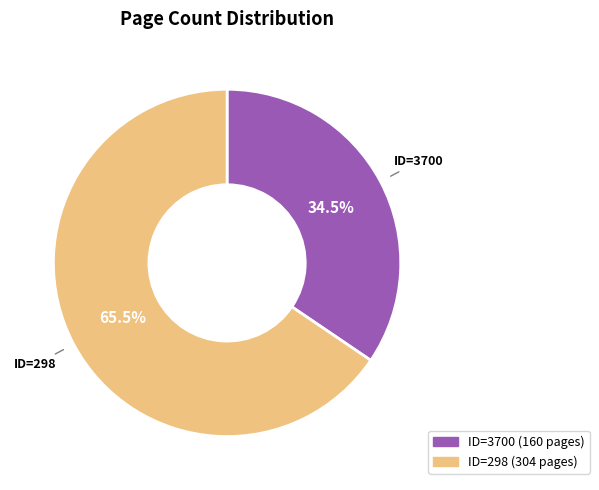

Does any single category account for the majority?

Yes